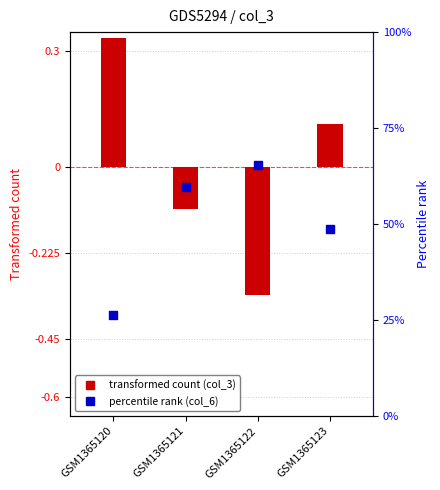

What are all the series names shown in the legend?

transformed count (col_3), percentile rank (col_6)